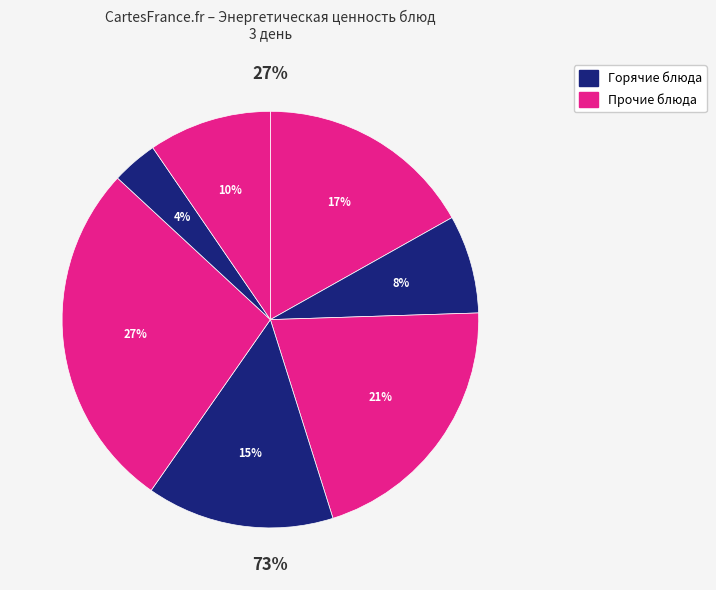

How many slices are in this pie chart?

7